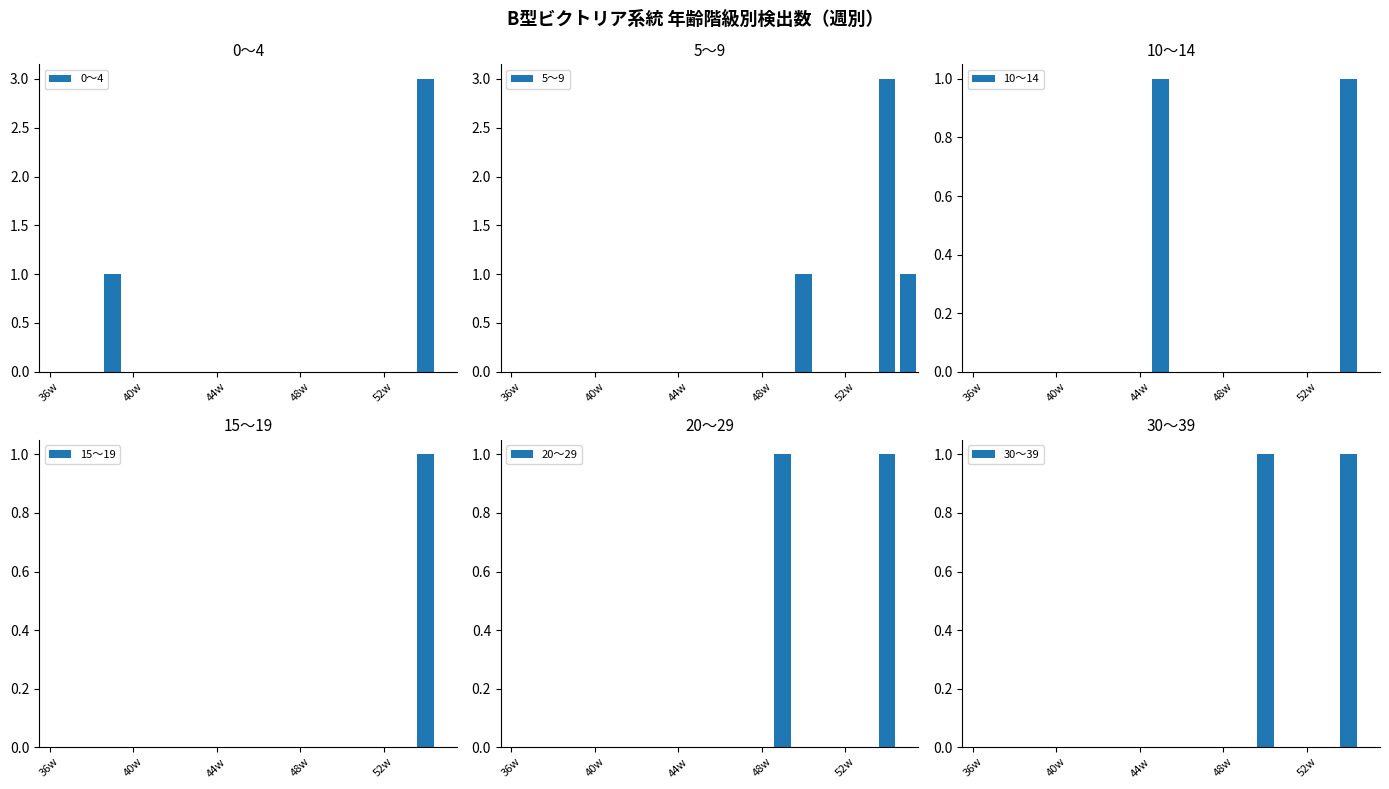

What position from the right is 36w?

20